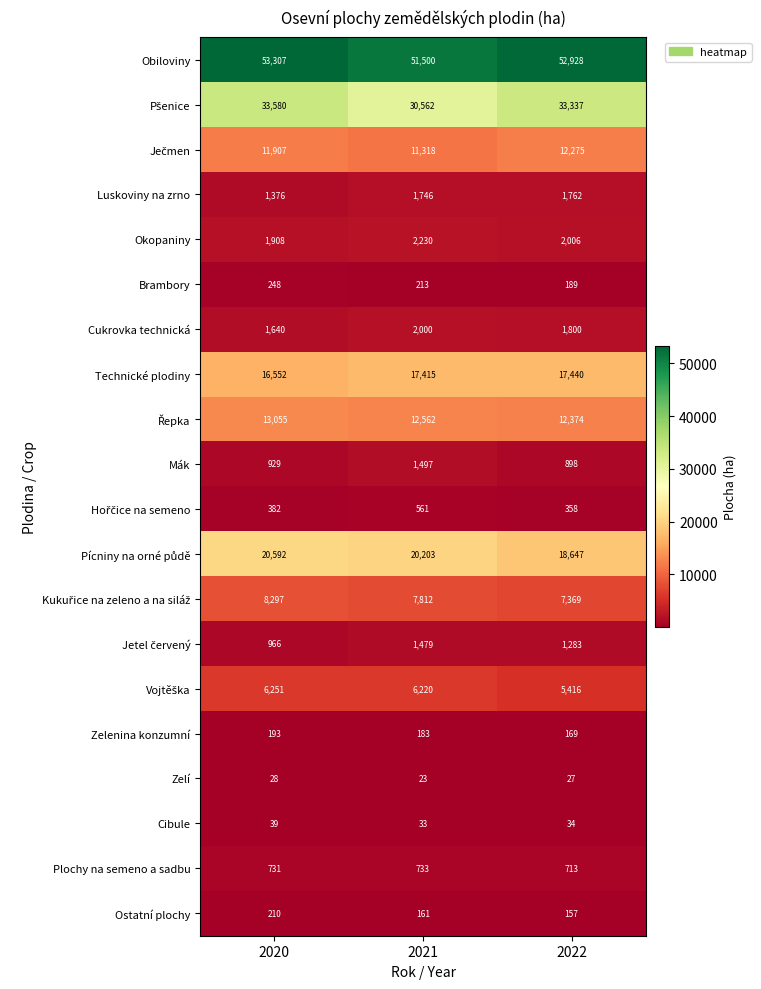

What is the maximum value shown in the chart?

53307